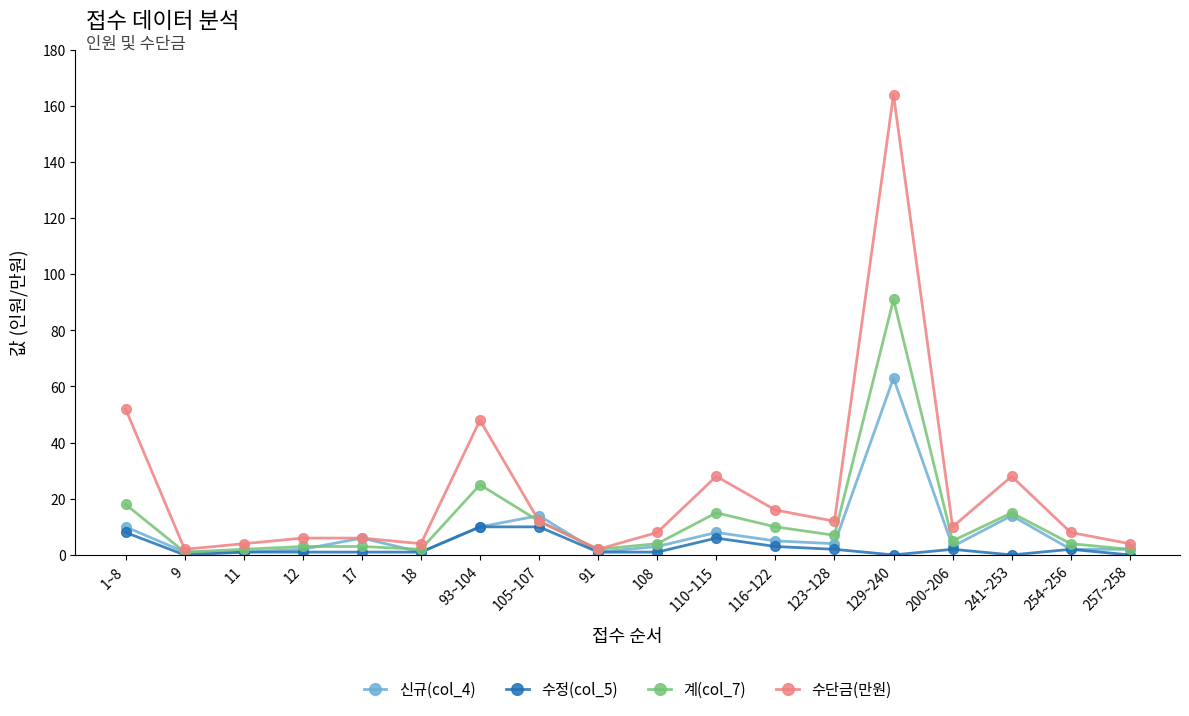

How many distinct data groups are displayed?

4